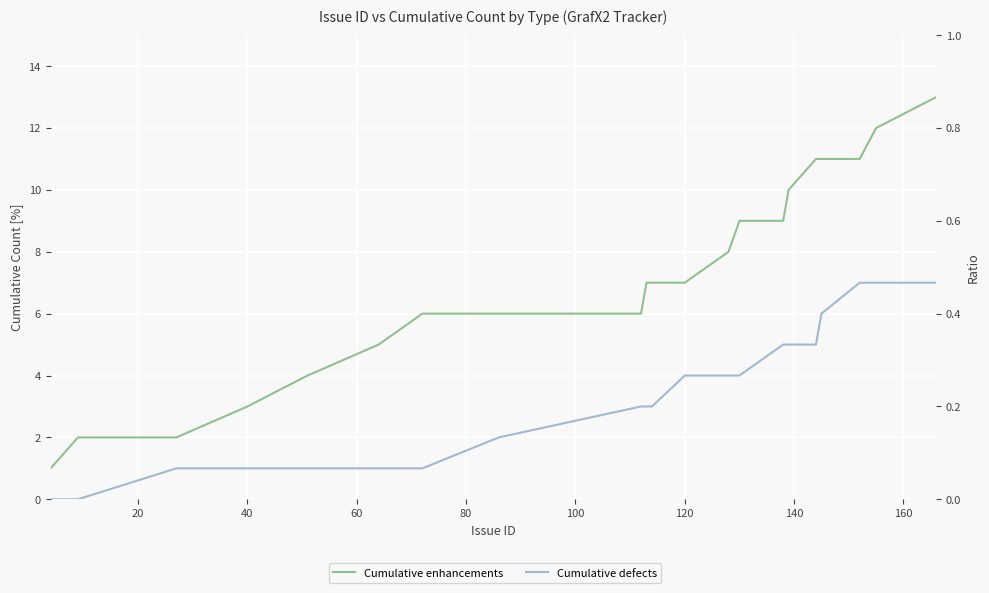

What is the label of the 17th point from the right?

80